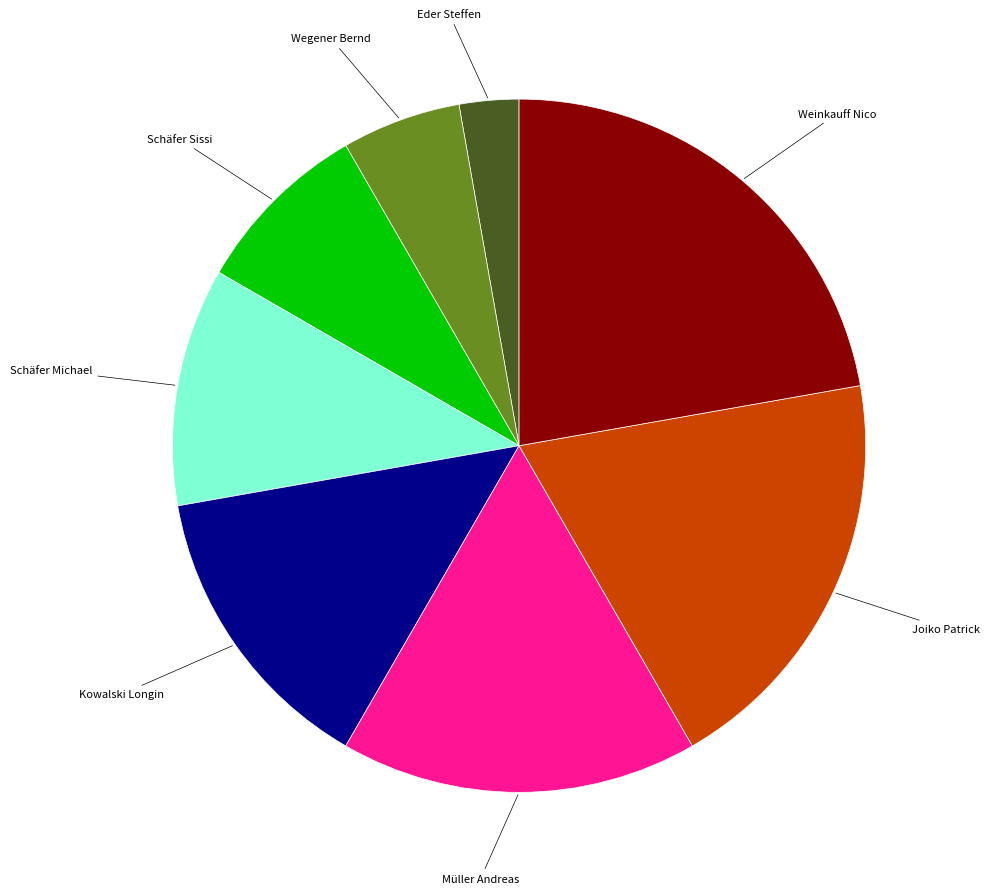

Is there any slice that represents more than half of the pie?

No